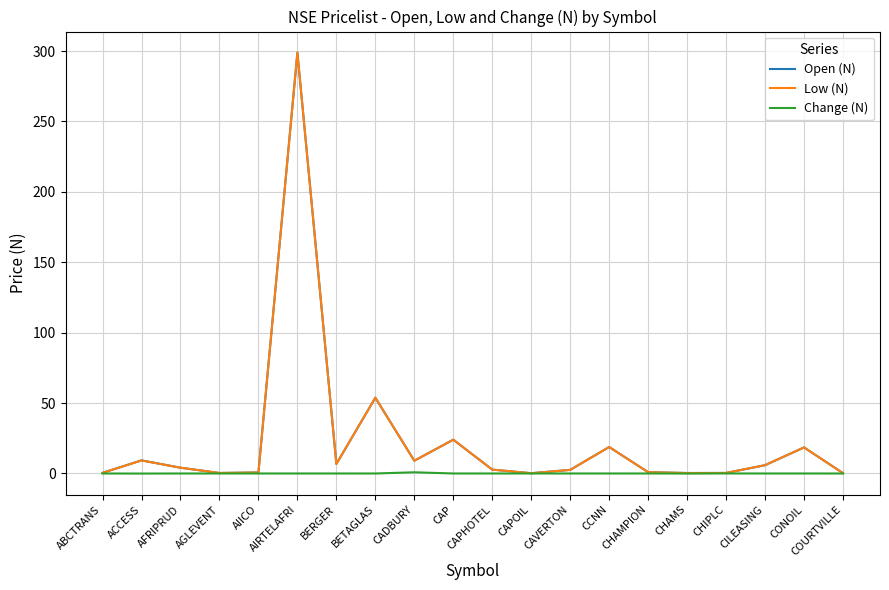

What is the maximum value for Open (N)?

298.9